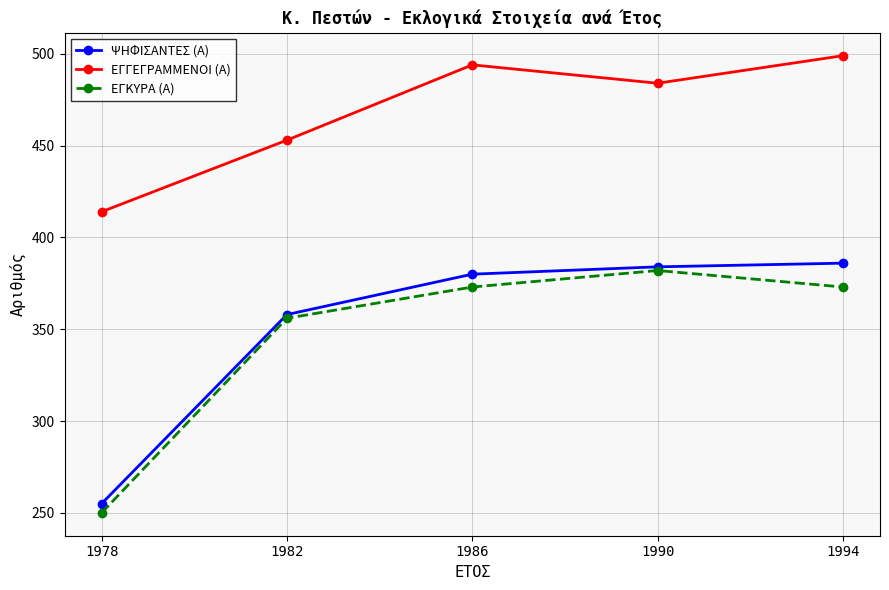

Reading right to left, extract all data points from this chart.

ΨΗΦΙΣΑΝΤΕΣ (Α): 1994=386	1990=384	1986=380	1982=358	1978=255
ΕΓΓΕΓΡΑΜΜΕΝΟΙ (Α): 1994=499	1990=484	1986=494	1982=453	1978=414
ΕΓΚΥΡΑ (Α): 1994=373	1990=382	1986=373	1982=356	1978=250